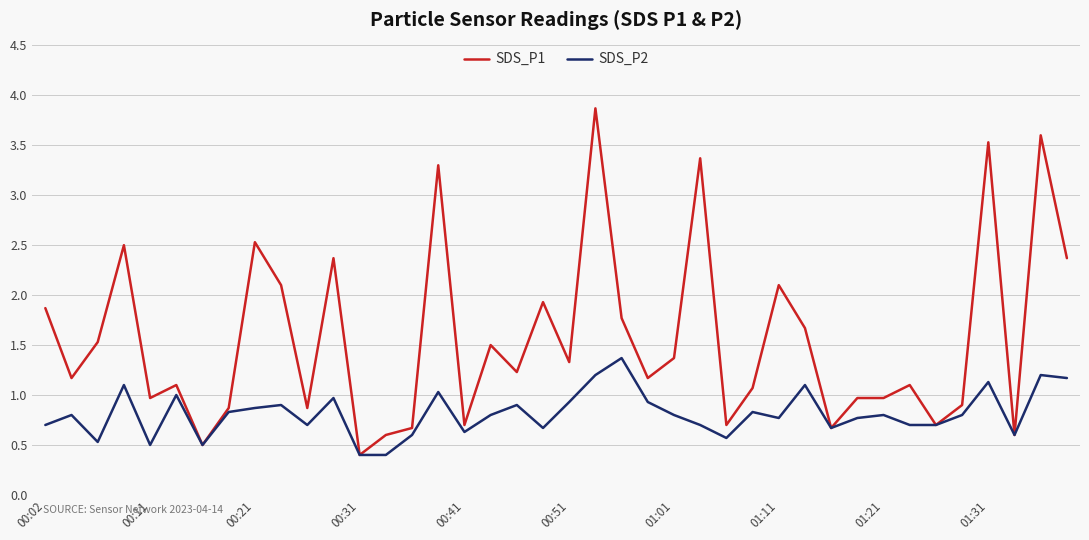

What is the lowest value of the SDS_P1 series?

0.4